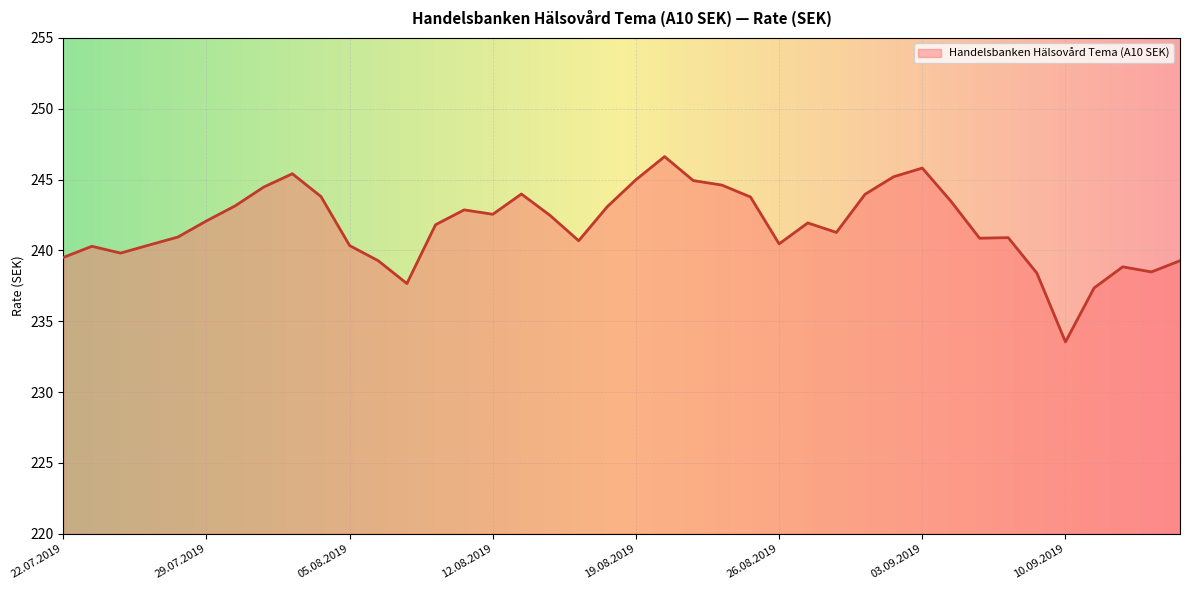

What is the maximum value shown in the chart?

246.6